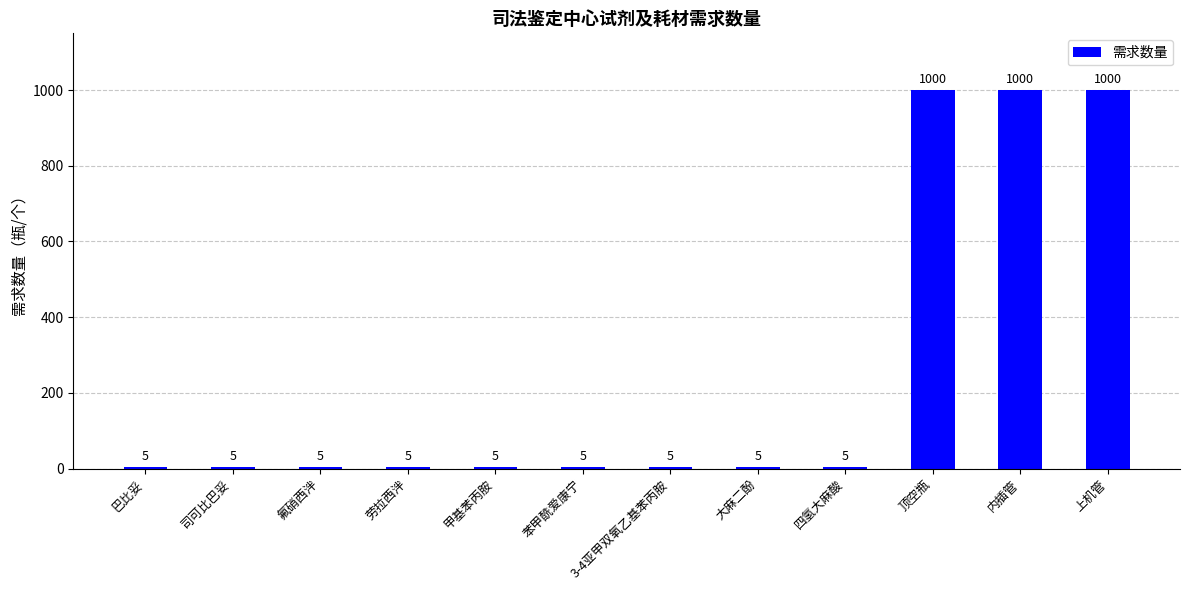

What is the value of the 3rd bar from the left?

5